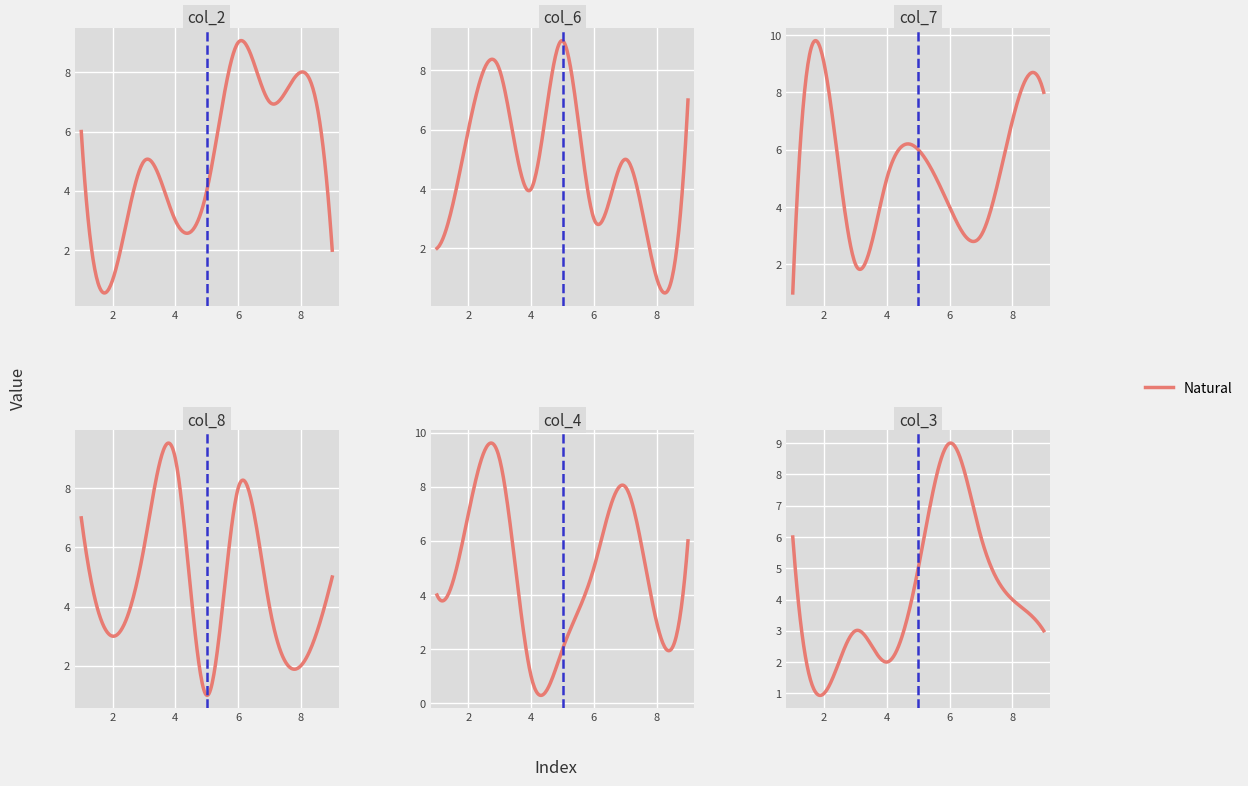

What is the approximate value of col_6 at 8?

1